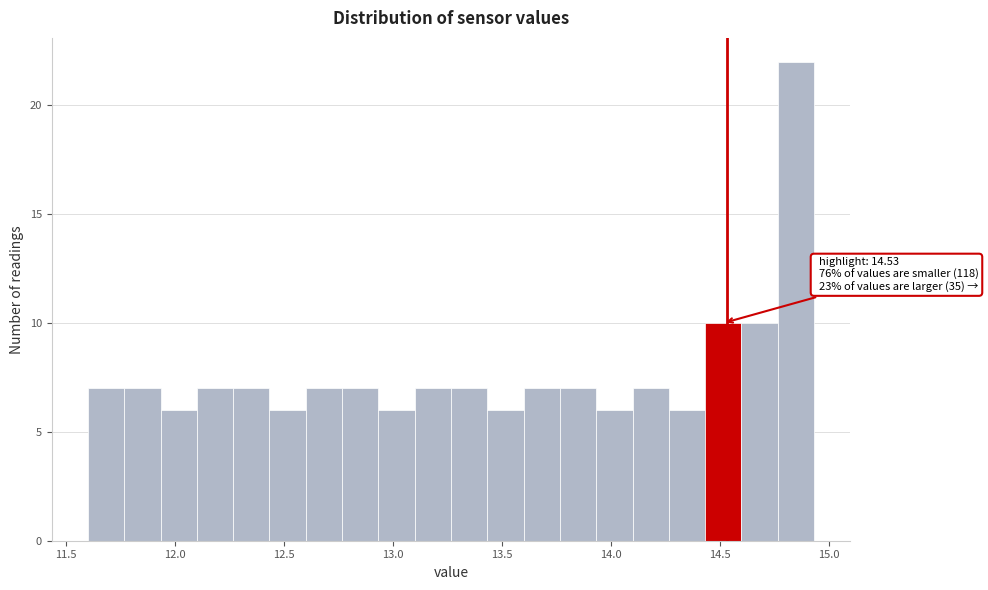

Around what value on the x-axis is the tallest bar? Give the approximate position of its centre, as read against the axis.

14.85